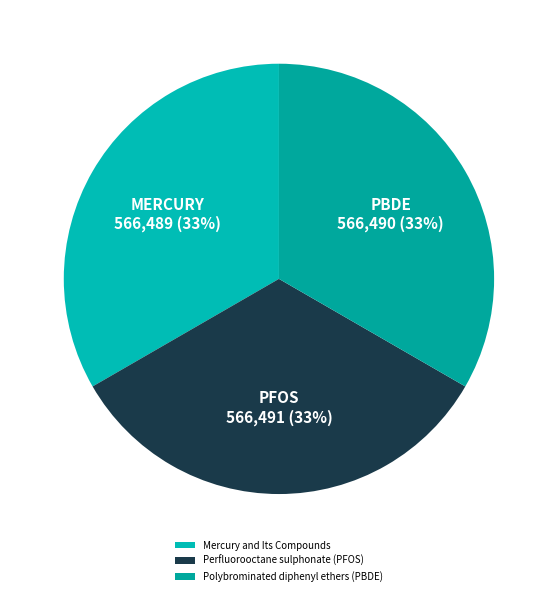

What percentage do Perfluorooctane sulphonate (PFOS) and Mercury and Its Compounds together represent?

66.7%